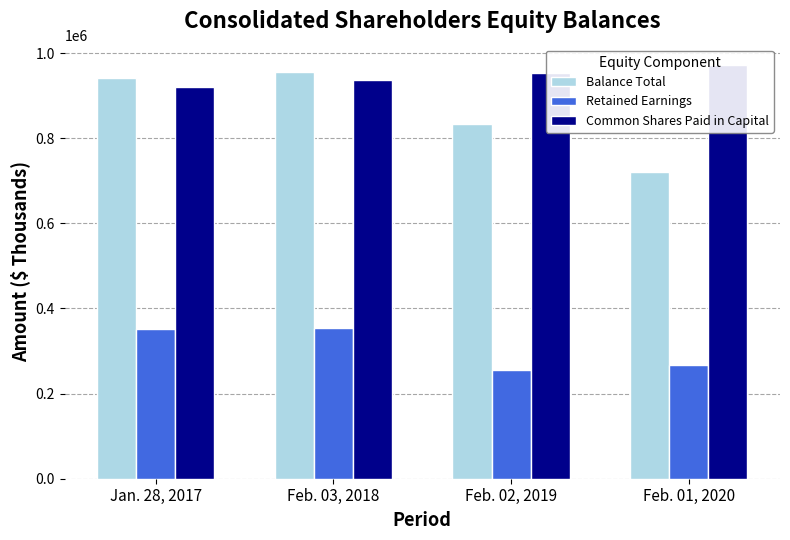

Which has a higher value, Feb. 01, 2020 or Jan. 28, 2017?

Jan. 28, 2017